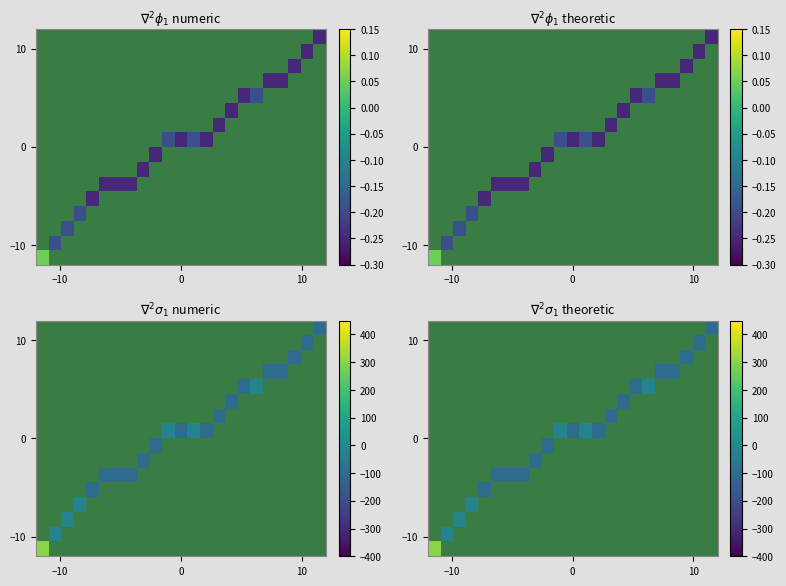

At how many categories does at least one series exceed 212?

1